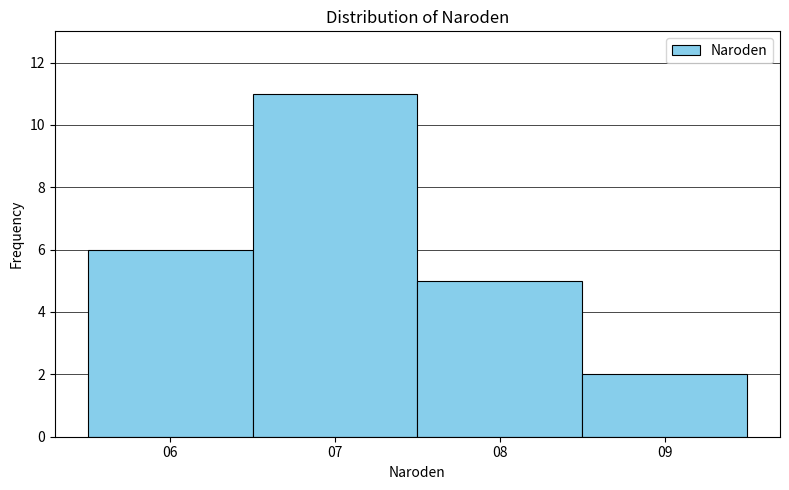

Reading right to left, list all the values displayed in this chart.

09=2	08=5	07=11	06=6